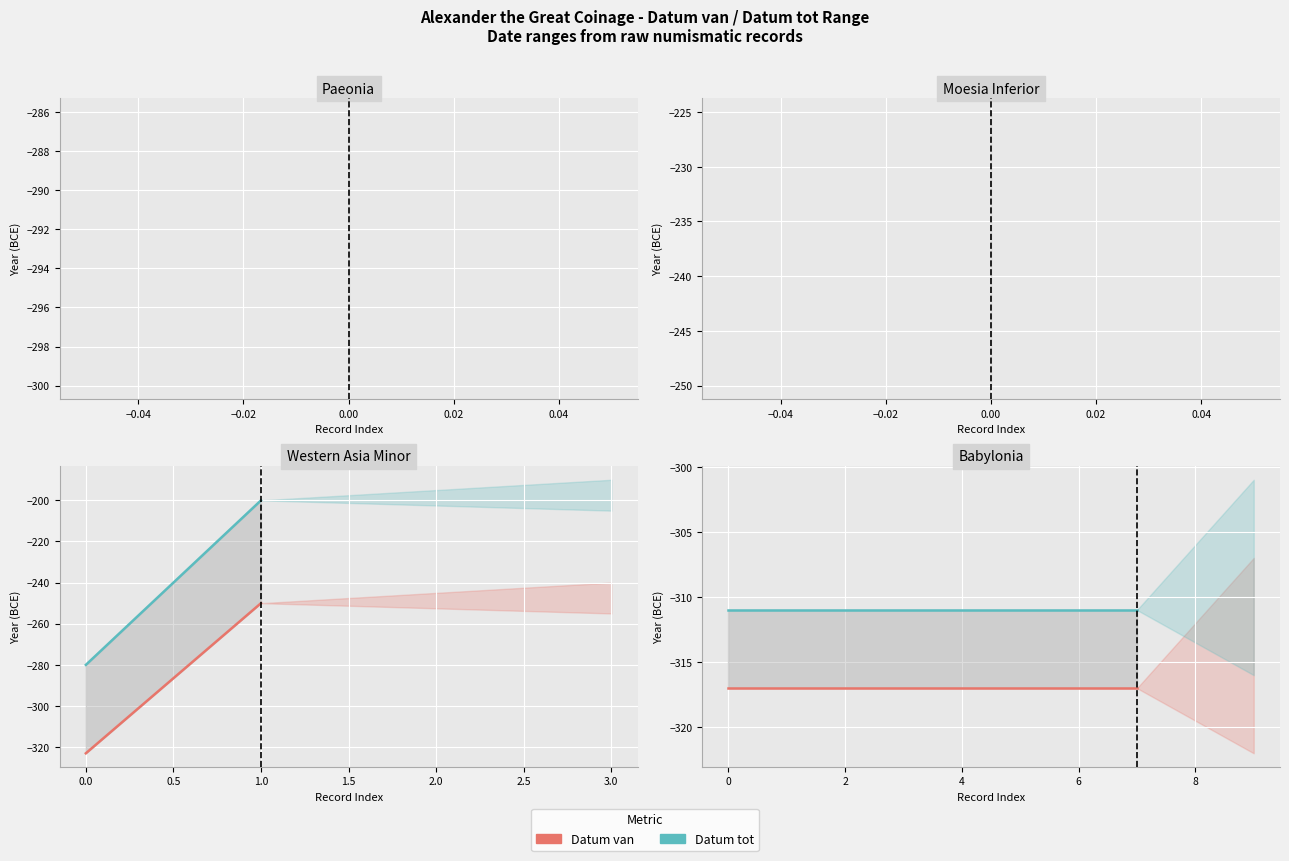

Rank the series by their average value, from highest to lowest.

Datum tot, Datum van